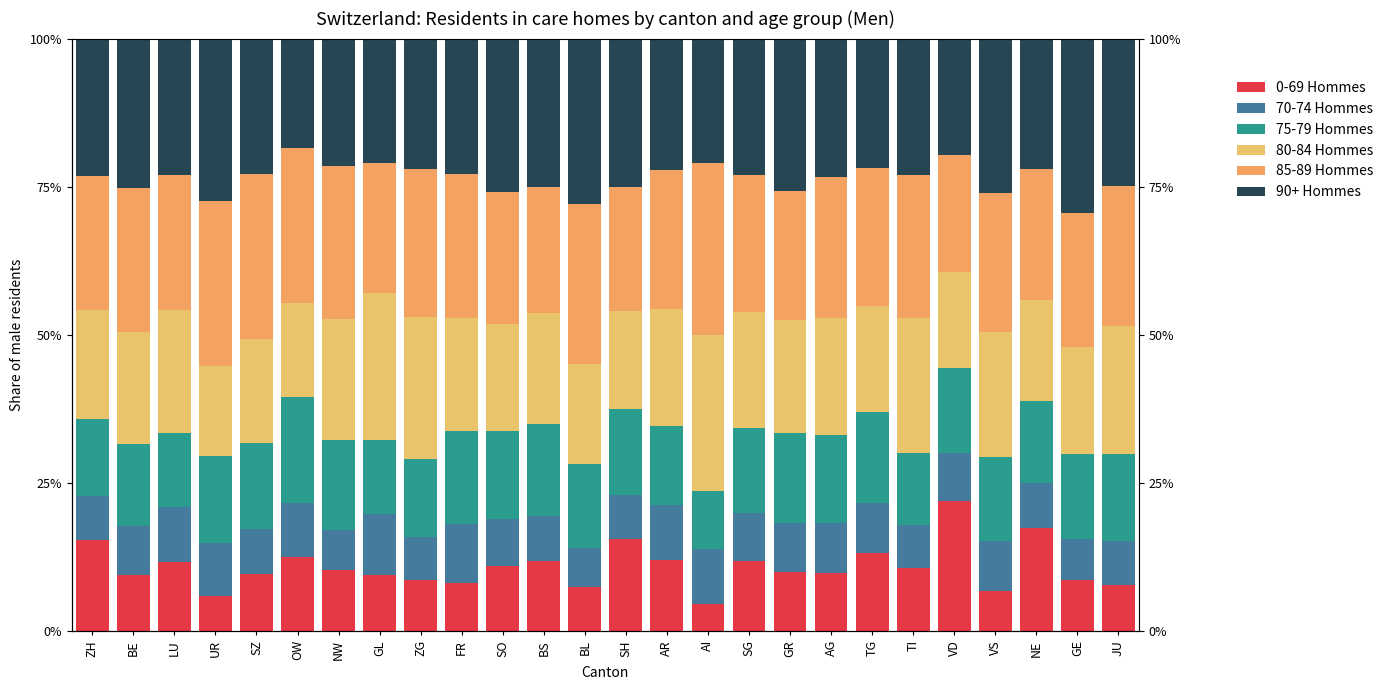

At which category is the sum across all series the highest?

BS